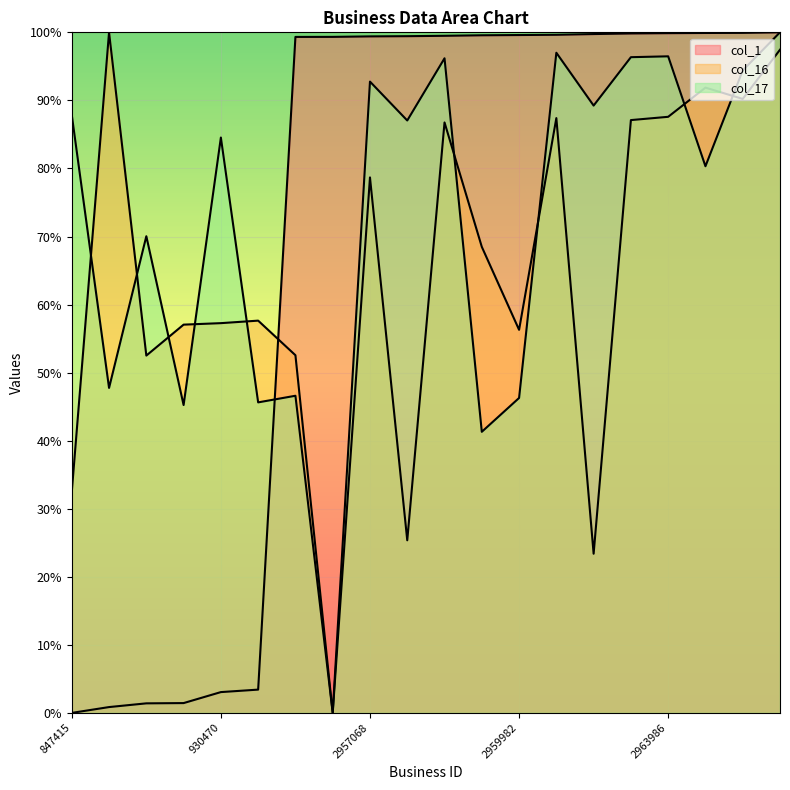

What is the average value of the col_17 series?

72.2